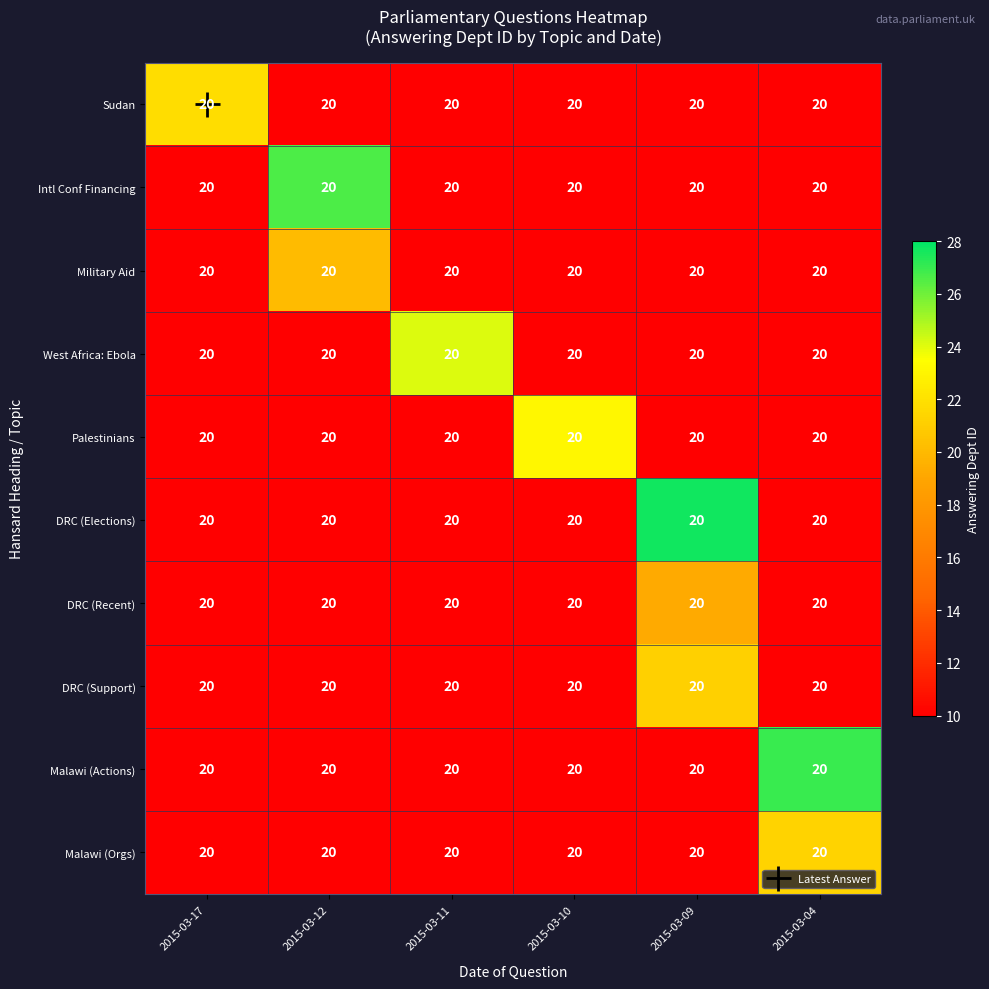

Reading right to left, extract all data points from this chart.

Sudan: 2015-03-04=20.0	2015-03-09=20.0	2015-03-10=20.0	2015-03-11=20.0	2015-03-12=20.0	2015-03-17=20.0
Intl Conf Financing: 2015-03-04=20.0	2015-03-09=20.0	2015-03-10=20.0	2015-03-11=20.0	2015-03-12=20.0	2015-03-17=20.0
Military Aid: 2015-03-04=20.0	2015-03-09=20.0	2015-03-10=20.0	2015-03-11=20.0	2015-03-12=20.0	2015-03-17=20.0
West Africa: Ebola: 2015-03-04=20.0	2015-03-09=20.0	2015-03-10=20.0	2015-03-11=20.0	2015-03-12=20.0	2015-03-17=20.0
Palestinians: 2015-03-04=20.0	2015-03-09=20.0	2015-03-10=20.0	2015-03-11=20.0	2015-03-12=20.0	2015-03-17=20.0
DRC (Elections): 2015-03-04=20.0	2015-03-09=20.0	2015-03-10=20.0	2015-03-11=20.0	2015-03-12=20.0	2015-03-17=20.0
DRC (Recent): 2015-03-04=20.0	2015-03-09=20.0	2015-03-10=20.0	2015-03-11=20.0	2015-03-12=20.0	2015-03-17=20.0
DRC (Support): 2015-03-04=20.0	2015-03-09=20.0	2015-03-10=20.0	2015-03-11=20.0	2015-03-12=20.0	2015-03-17=20.0
Malawi (Actions): 2015-03-04=20.0	2015-03-09=20.0	2015-03-10=20.0	2015-03-11=20.0	2015-03-12=20.0	2015-03-17=20.0
Malawi (Orgs): 2015-03-04=20.0	2015-03-09=20.0	2015-03-10=20.0	2015-03-11=20.0	2015-03-12=20.0	2015-03-17=20.0